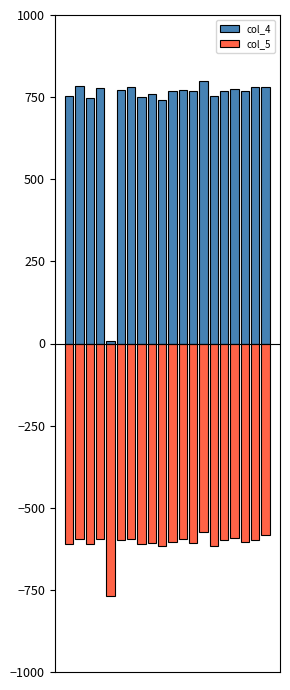

What is the sum of the col_5 values at 13 and 1?

-1168.7